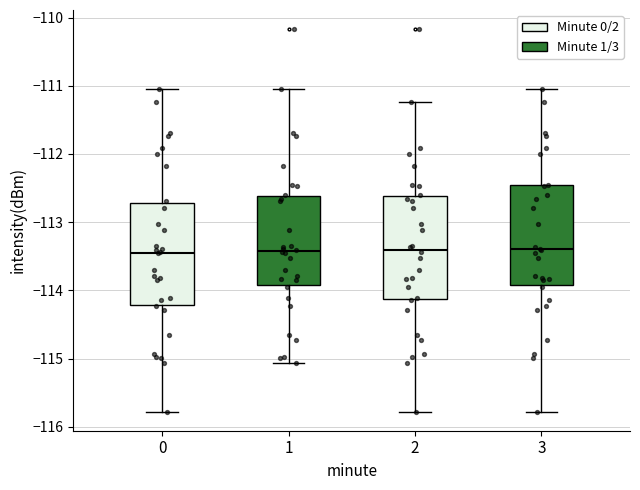

Reading left to right, read every box against the y-axis: the position of its median line, the range the box covers, and the ends of its whiskers. The values are not printed on the chart, so give them approximately, as read against the axis.

0: median -113.4, box -114.2 to -112.7, whiskers -115.8 to -111.1
1: median -113.4, box -113.9 to -112.6, whiskers -115.1 to -111.1
2: median -113.4, box -114.1 to -112.6, whiskers -115.8 to -111.2
3: median -113.4, box -113.9 to -112.5, whiskers -115.8 to -111.1